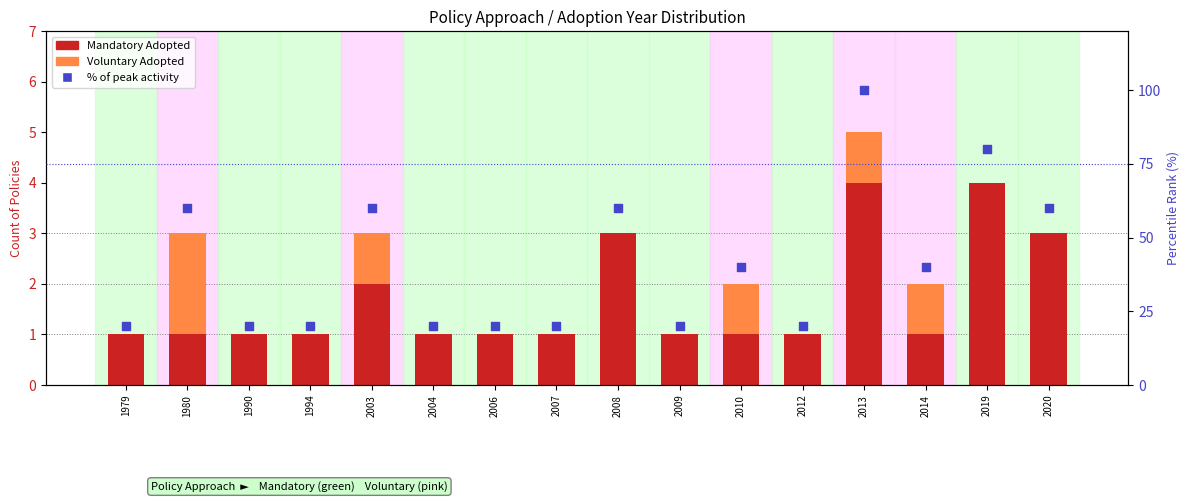

At how many categories does at least one series exceed 90?

1